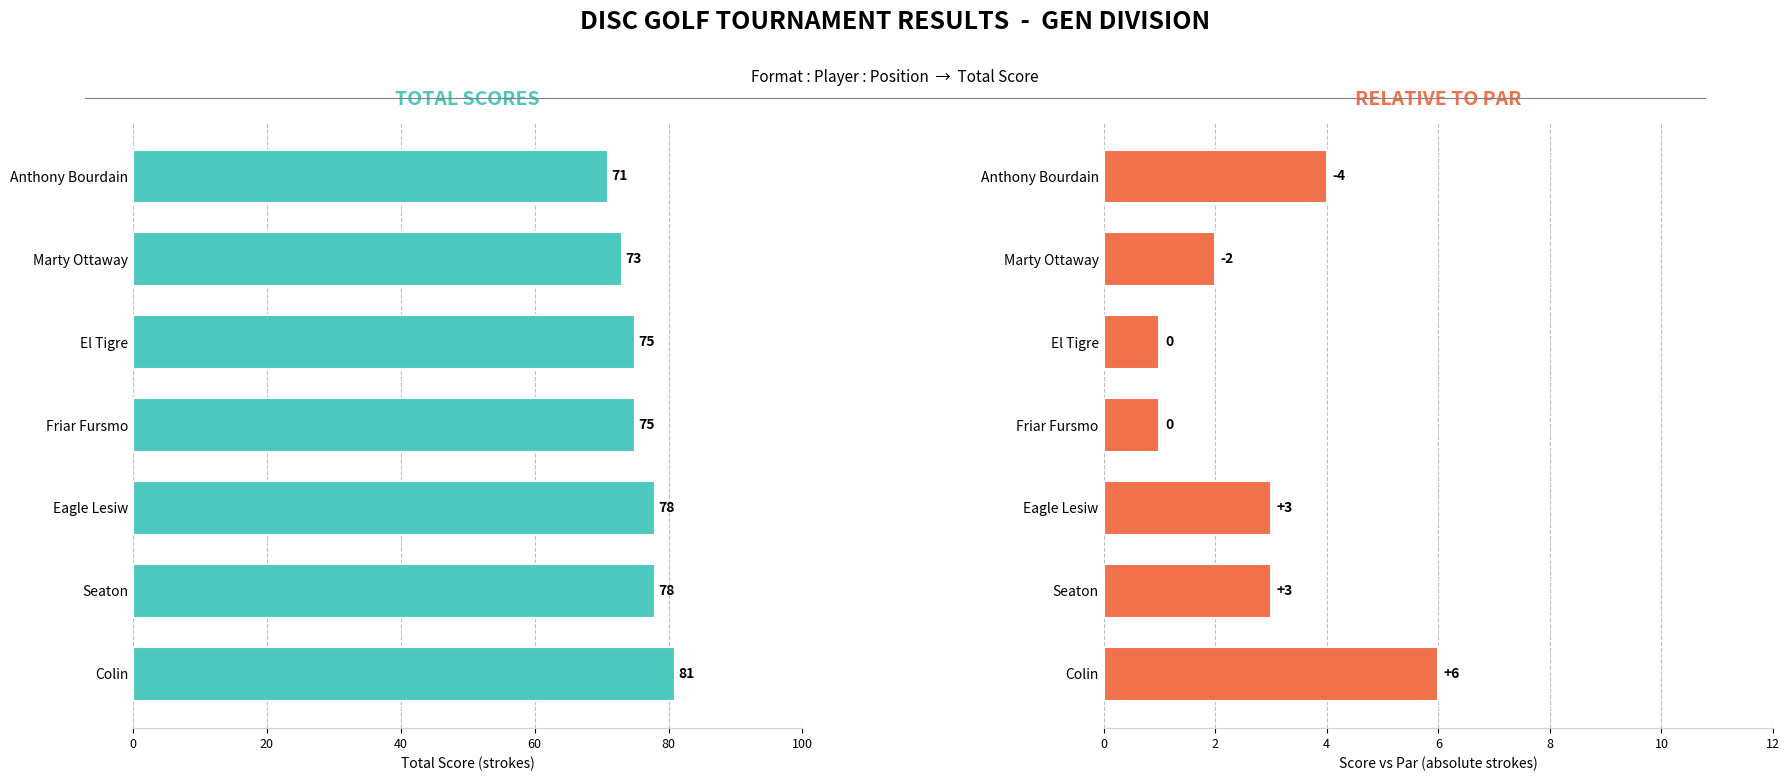

Reading left to right, transcribe all the data shown in this chart.

event_total_score: 71	73	75	75	78	78	81
round_total_score: 71	73	75	75	78	78	81
event_relative_score: -4	-2	0	0	3	3	6
position_raw: 1	2	3	3	5	5	7